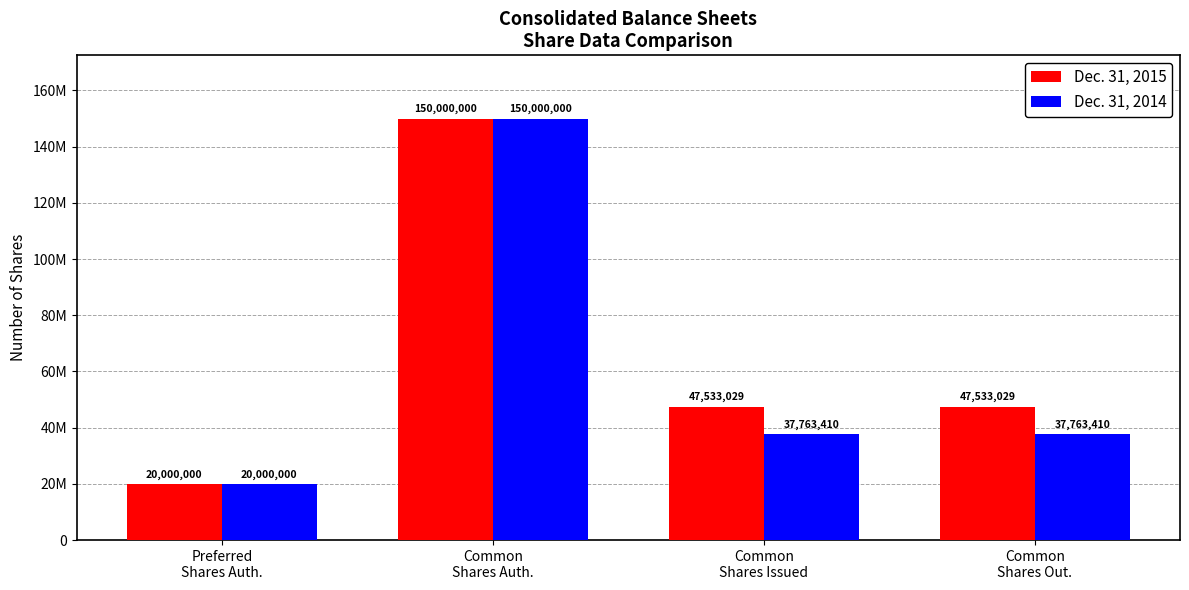

Where does the Dec. 31, 2015 series first go above 47533029?

Common
Shares Auth.